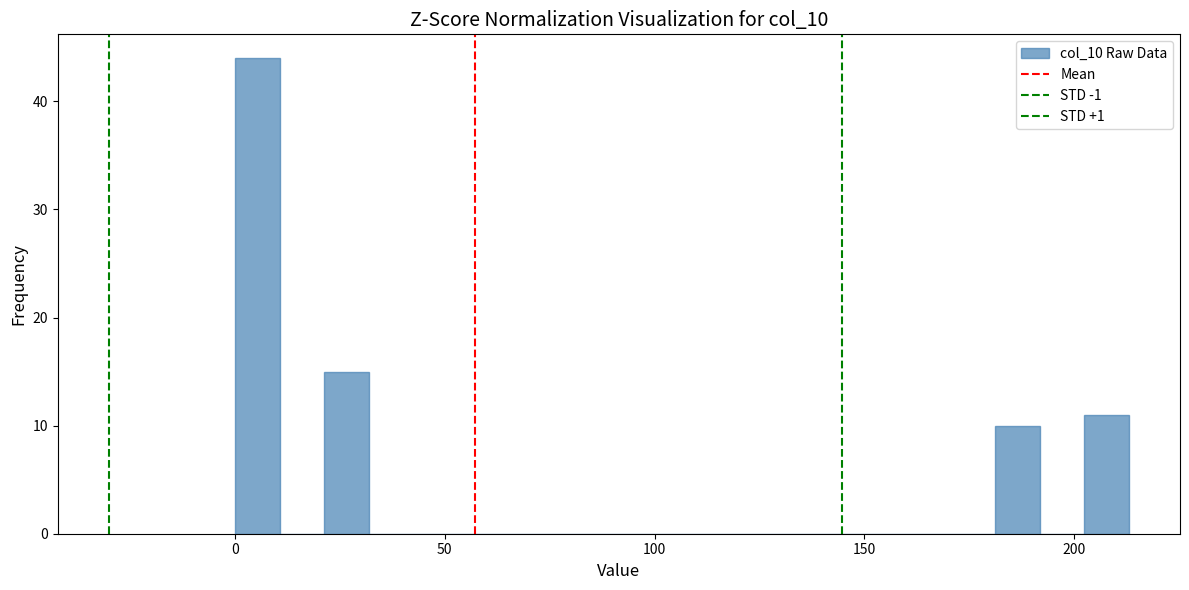

Around what value on the x-axis is the tallest bar? Give the approximate position of its centre, as read against the axis.

5